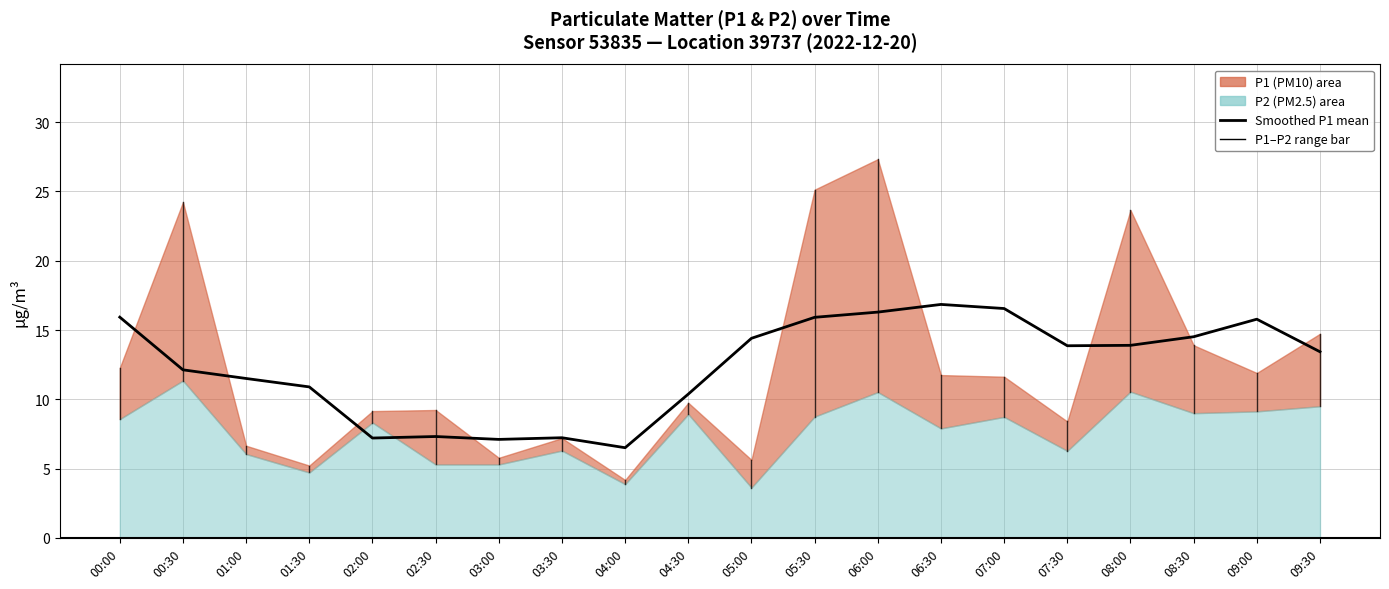

Is it true that the value at 07:00 is 8.7?

False